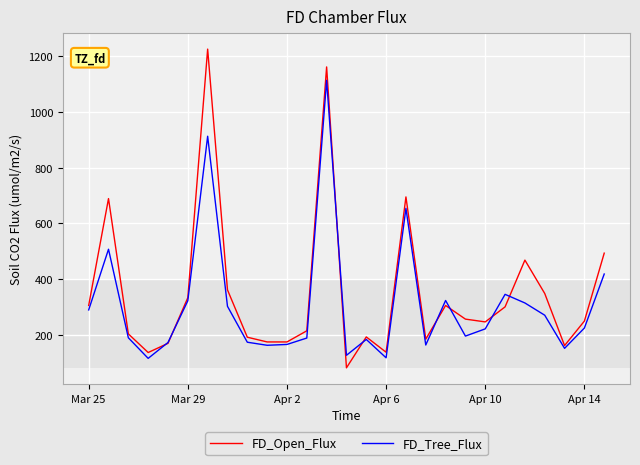

Which series has the largest range (max minus min)?

FD_Open_Flux